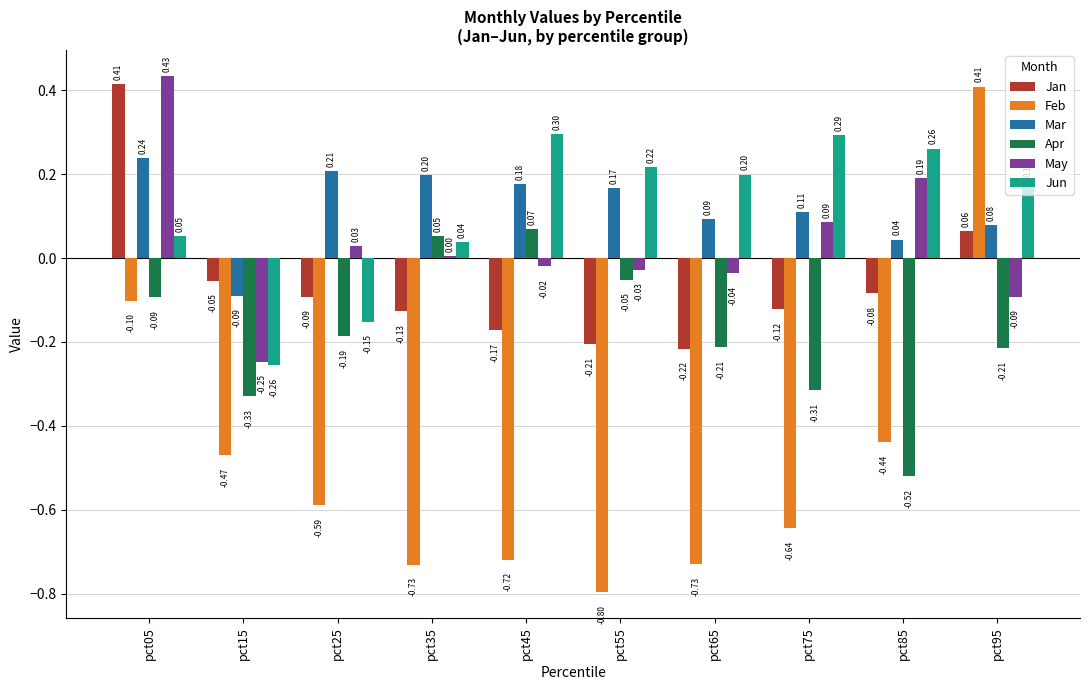

Is the value of Apr at pct25 greater than the value of May at pct85?

No